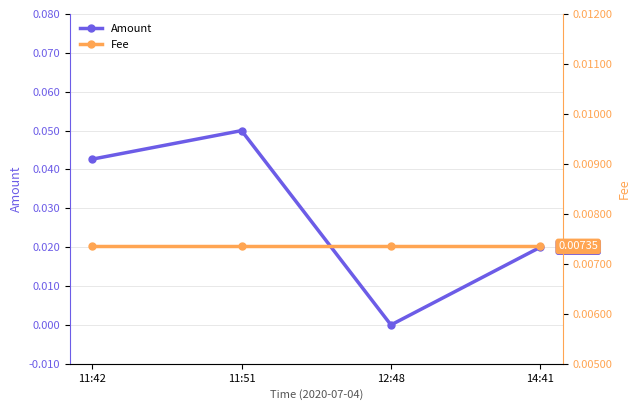

Reading left to right, extract all data points from this chart.

Amount: 11:42=0.0	11:51=0.1	12:48=0.0	14:41=0.0
Fee: 11:42=0.0	11:51=0.0	12:48=0.0	14:41=0.0